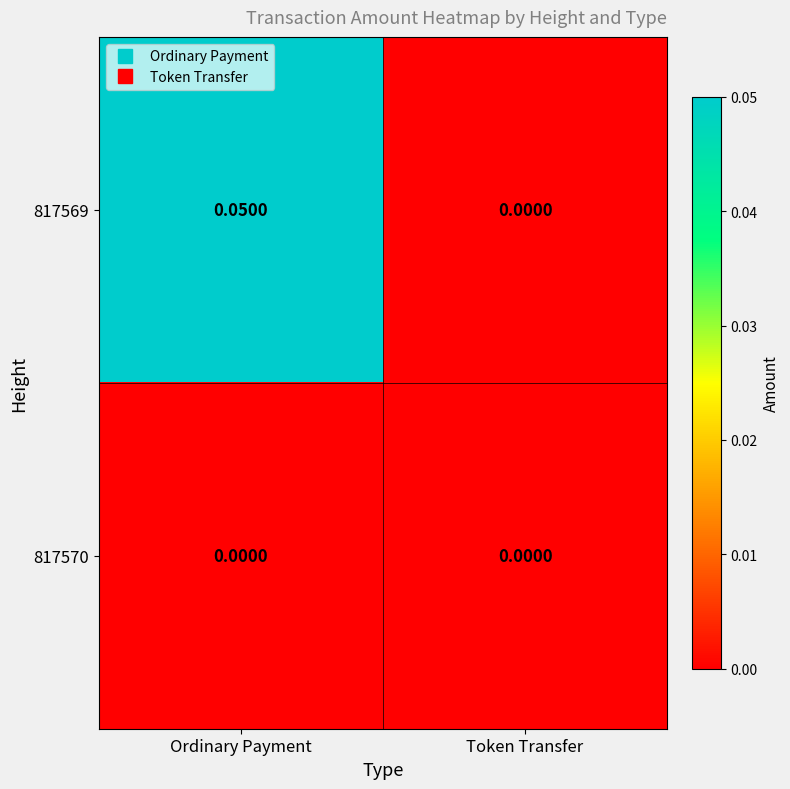

Rank the series by their average value, from lowest to highest.

817570, 817569